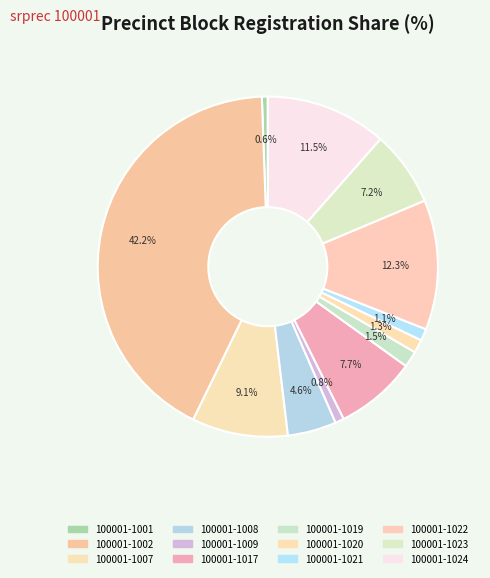

Is it true that 100001-1024 is 2% of the pie?

False